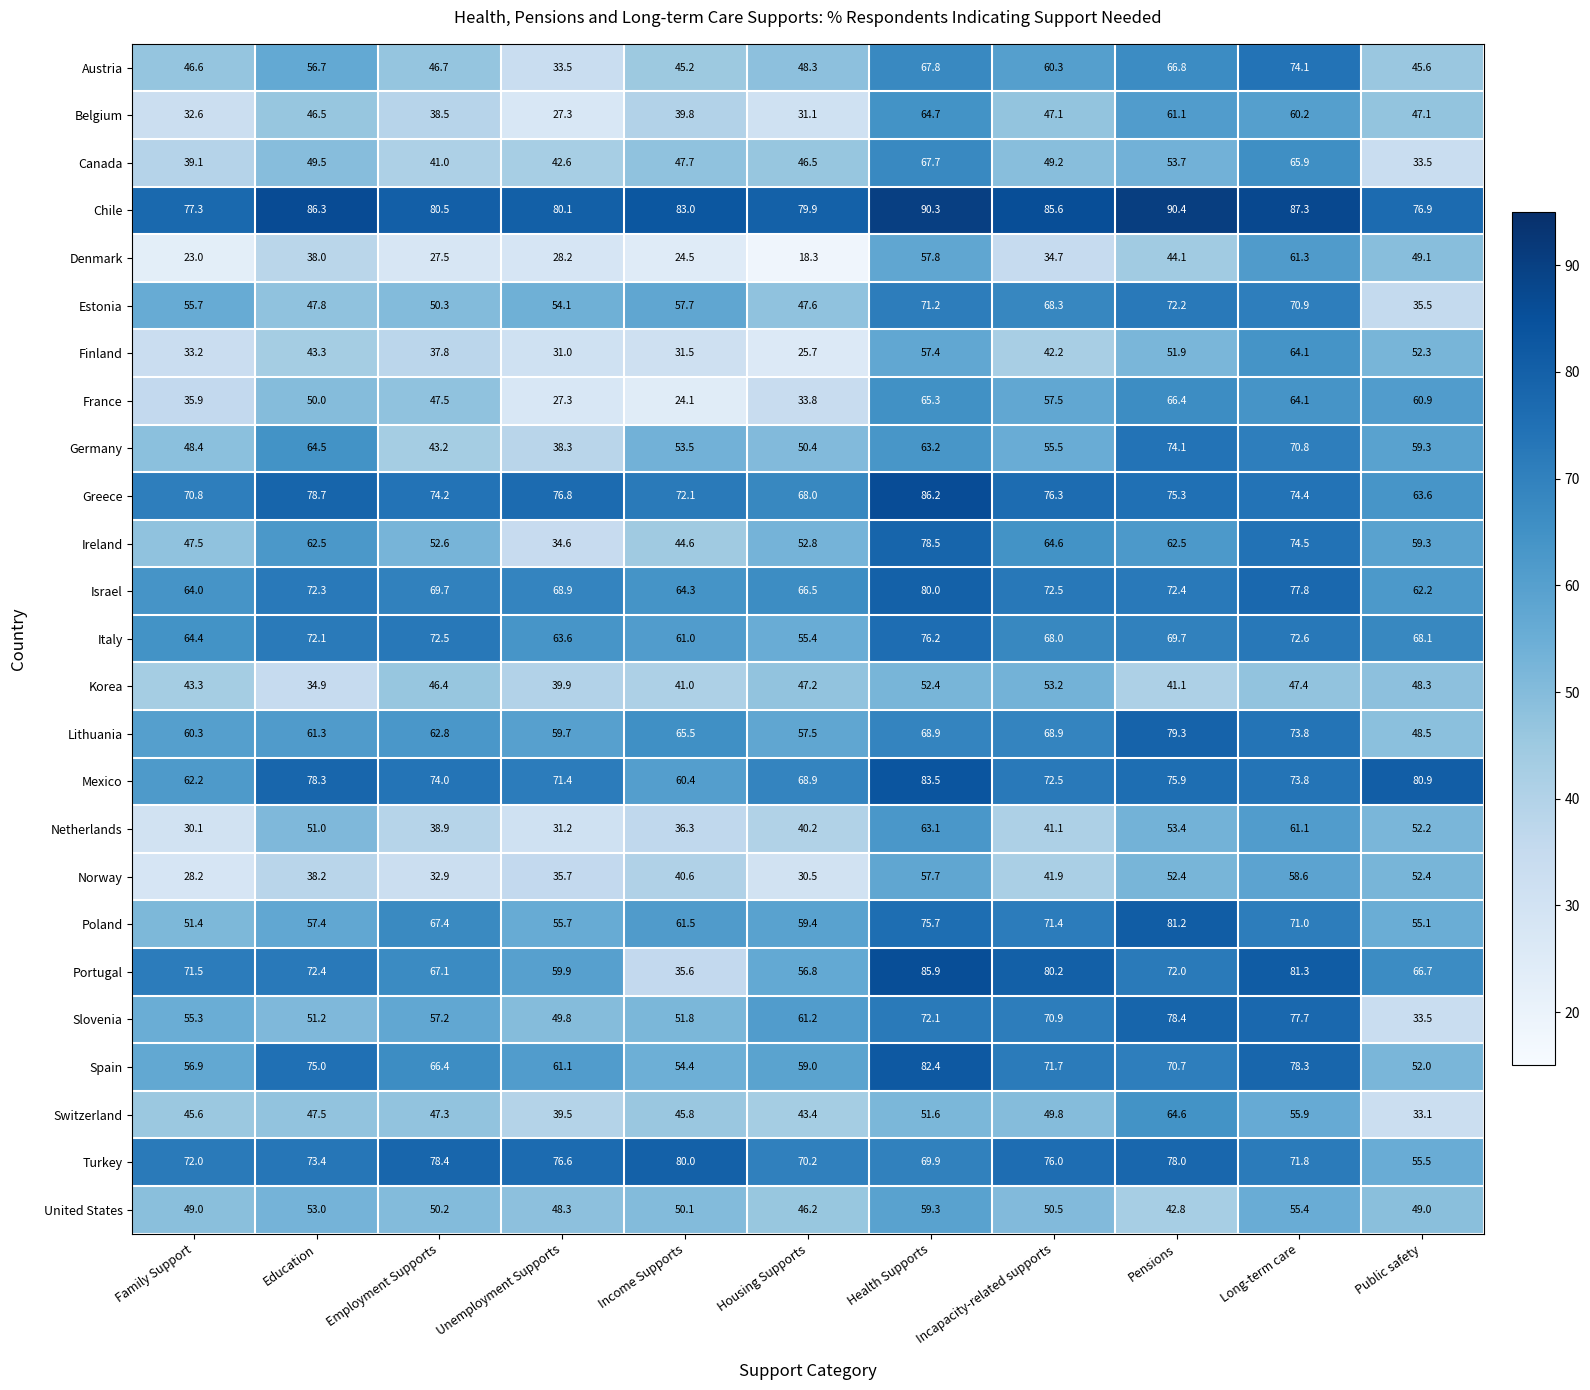

List the labels in order of Switzerland value, smallest first.

Public safety, Unemployment Supports, Housing Supports, Family Support, Income Supports, Employment Supports, Education, Incapacity-related supports, Health Supports, Long-term care, Pensions